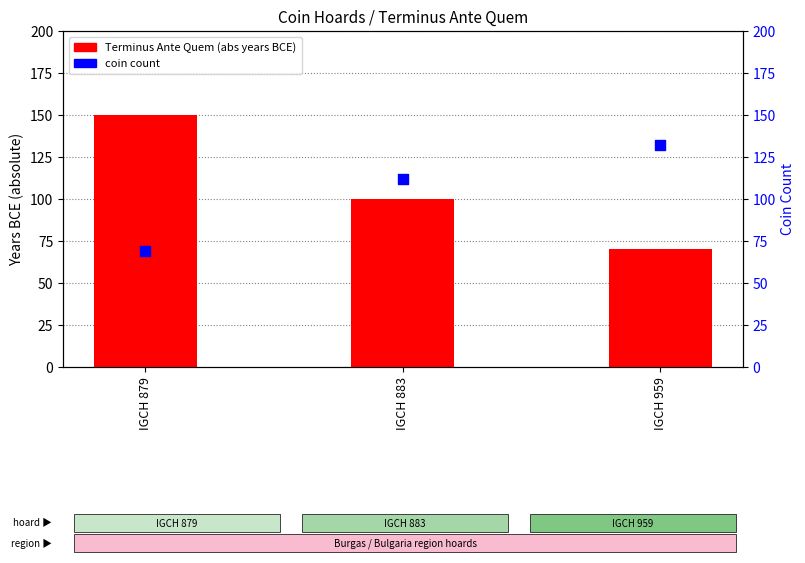

At which category is the sum across all series the highest?

IGCH 879